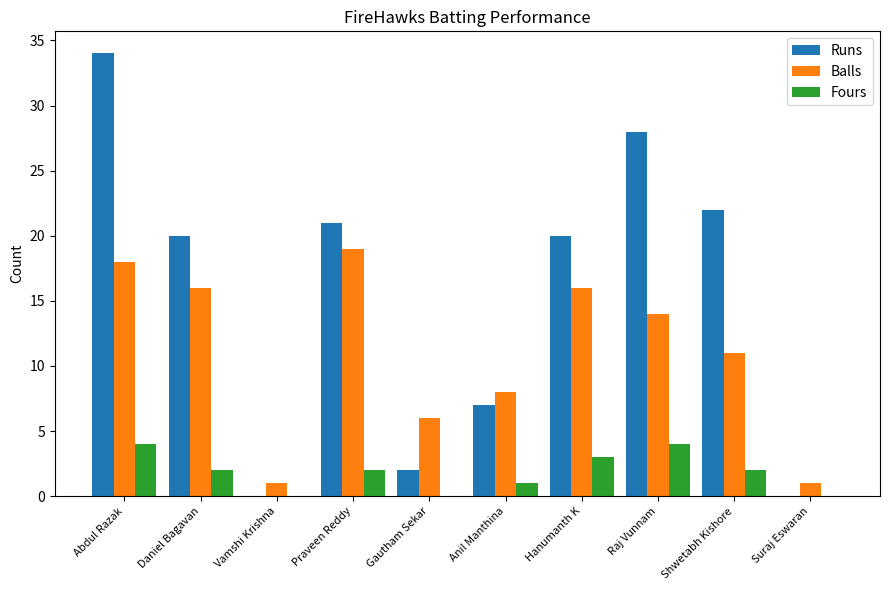

Between Daniel Bagavan and Vamshi Krishna, which series saw the biggest shift?

Runs